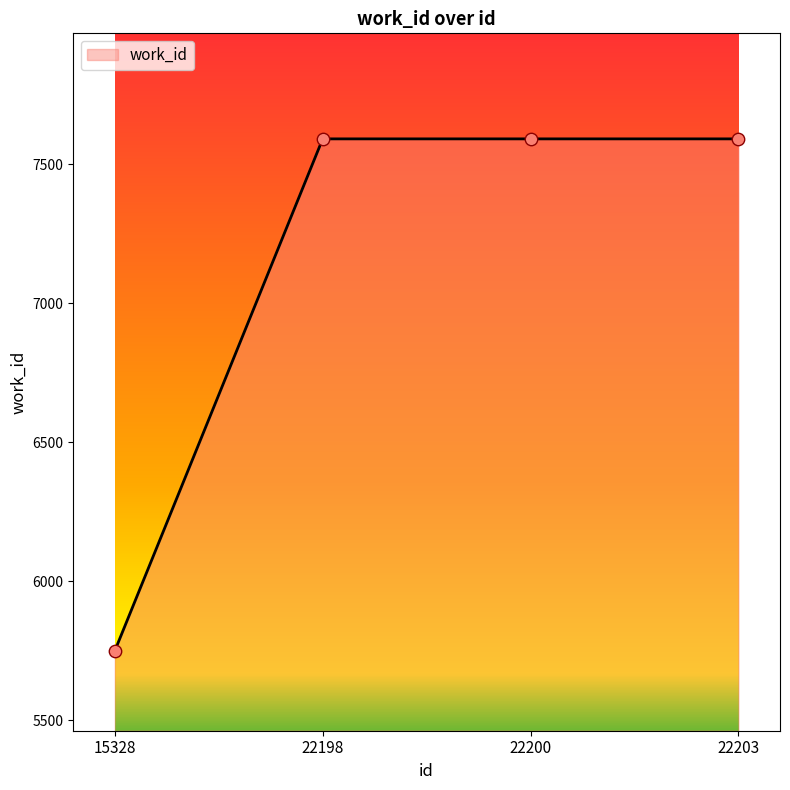

Between 22200 and 15328, which is larger?

22200